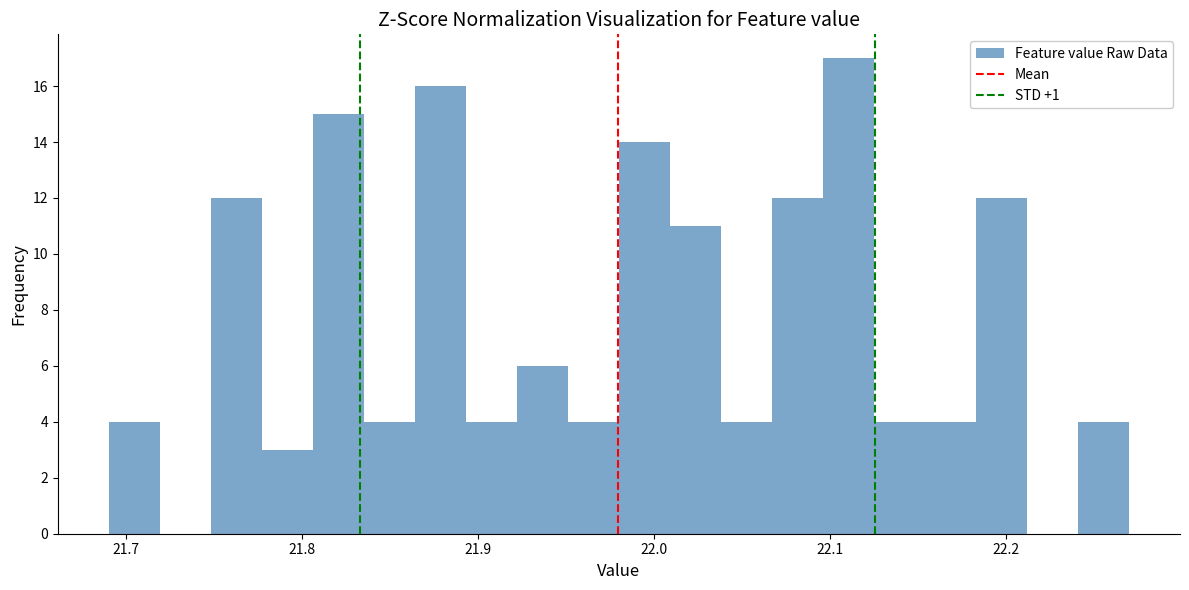

Around what value on the x-axis is the tallest bar? Give the approximate position of its centre, as read against the axis.

22.11